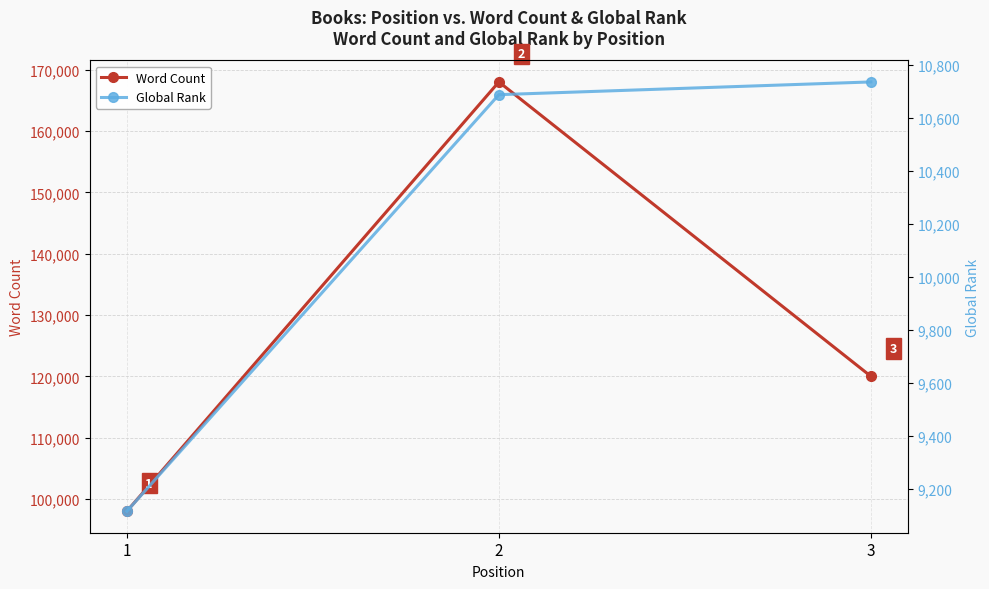

What is the minimum value shown in the chart?

9117